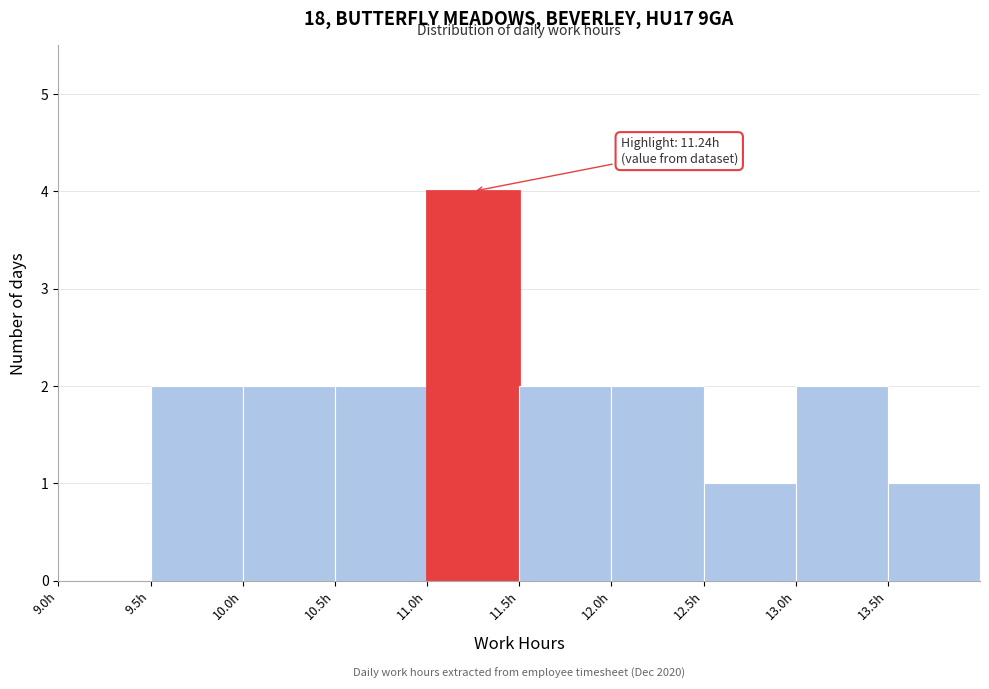

Over which range of the x-axis is the bar tallest?

11.0 to 11.5